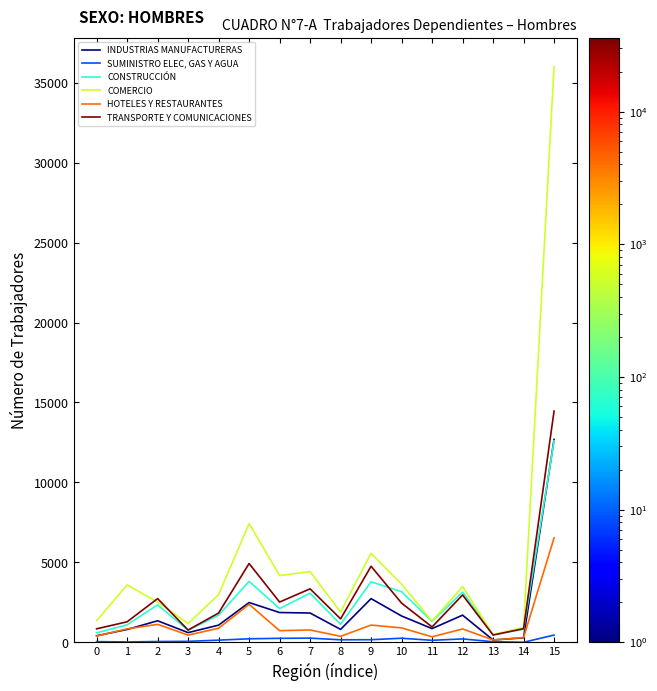

Which series has the largest range (max minus min)?

COMERCIO